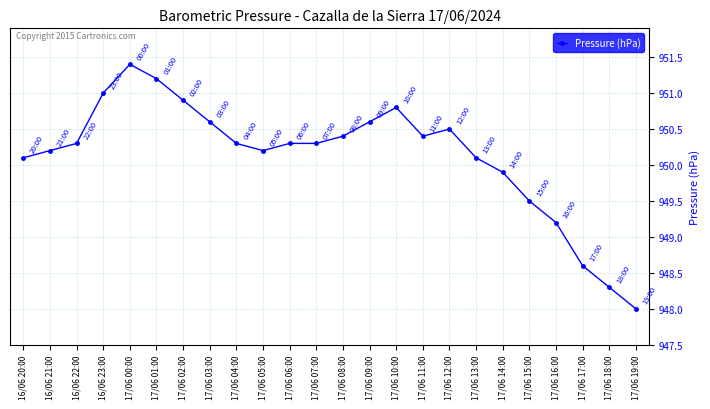

What position from the left is 17/06 10:00?

15